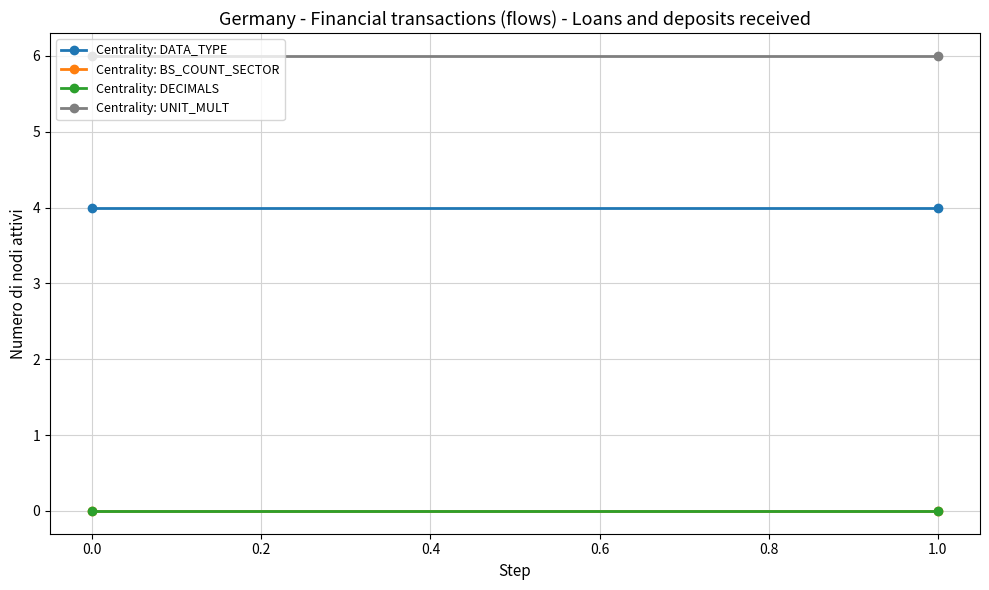

Is the value of Centrality: DATA_TYPE at 0.0 greater than the value of Centrality: UNIT_MULT at 1.0?

No